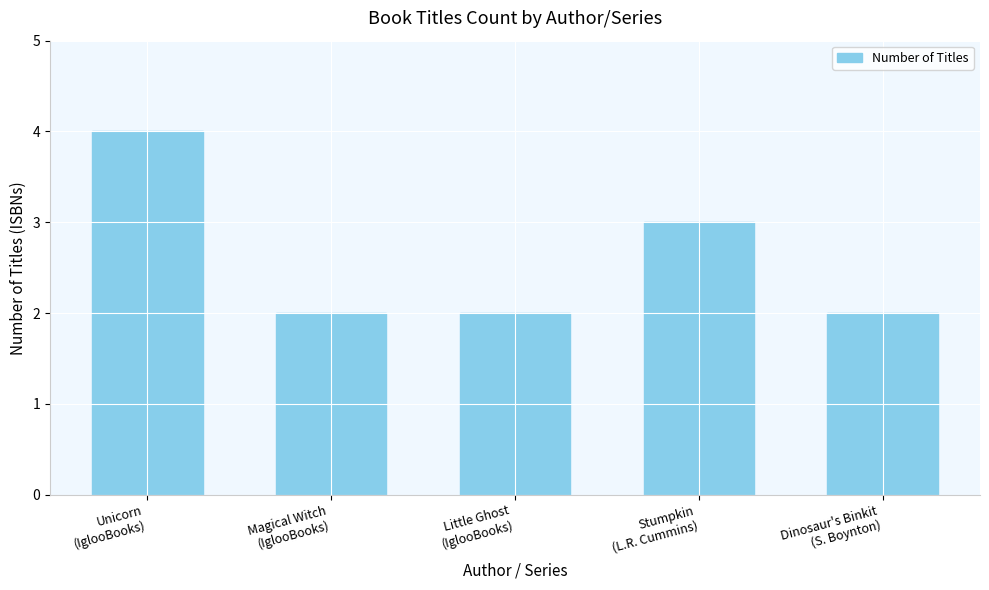

Reading right to left, what are all the values shown in this chart?

2	3	2	2	4